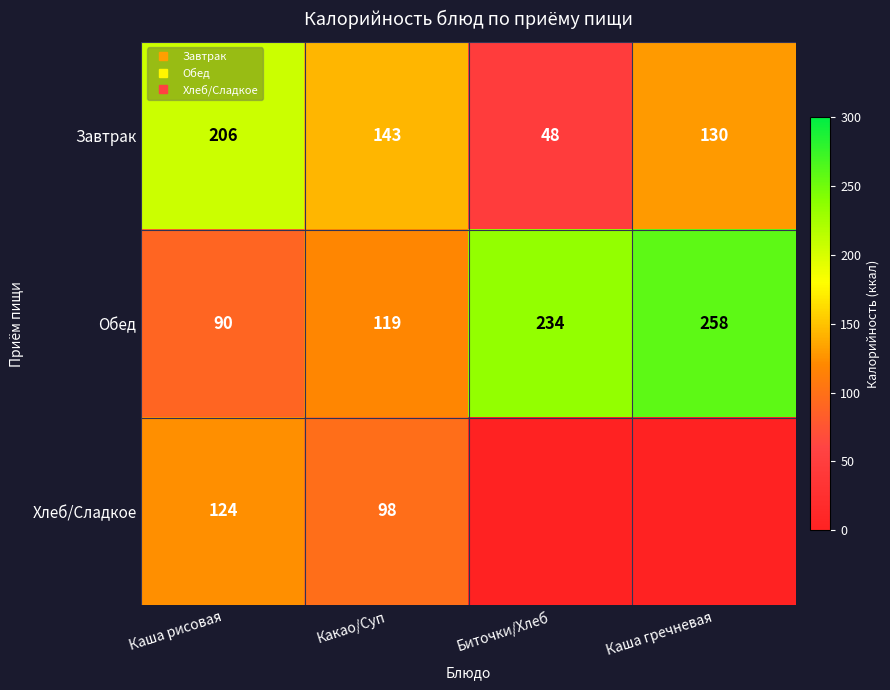

Which label corresponds to the smallest value in the chart?

Биточки/Хлеб